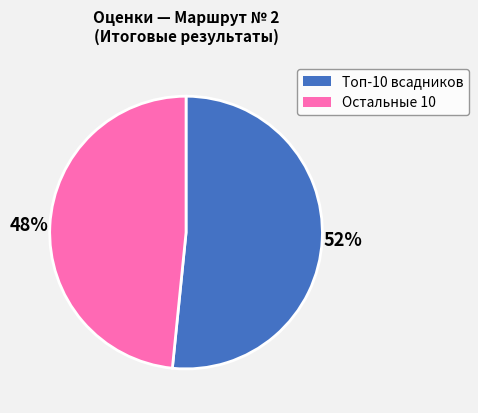

Does any single category account for the majority?

Yes